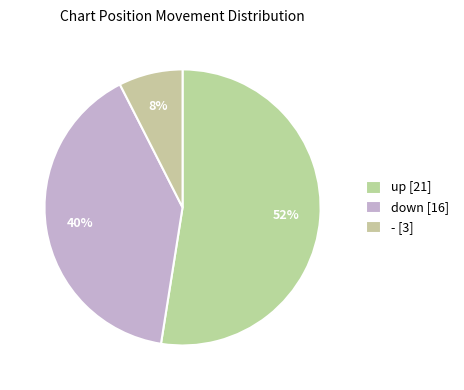

What is the change in value from up to down?

-5